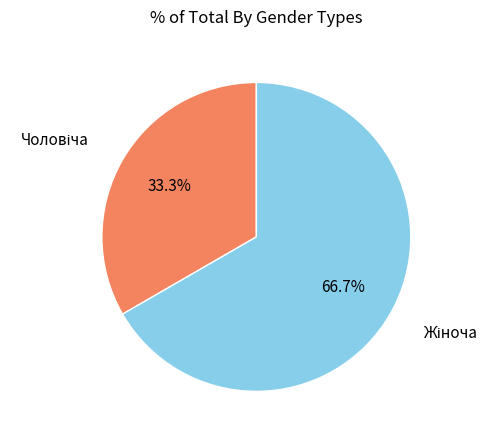

Does any single category account for the majority?

Yes